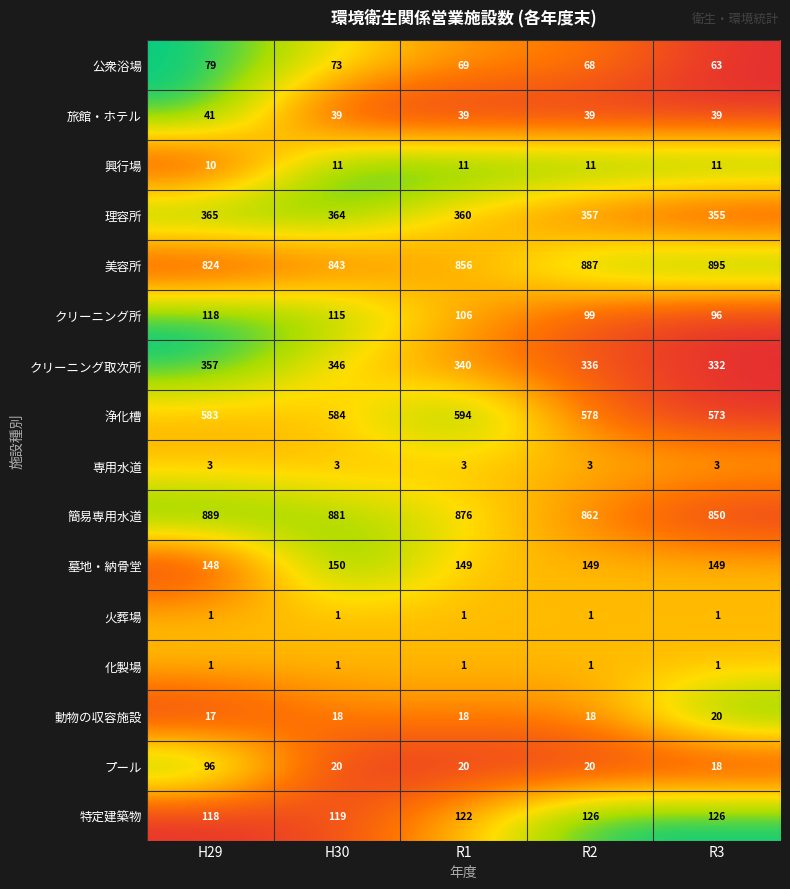

How many data points does each series have?

5